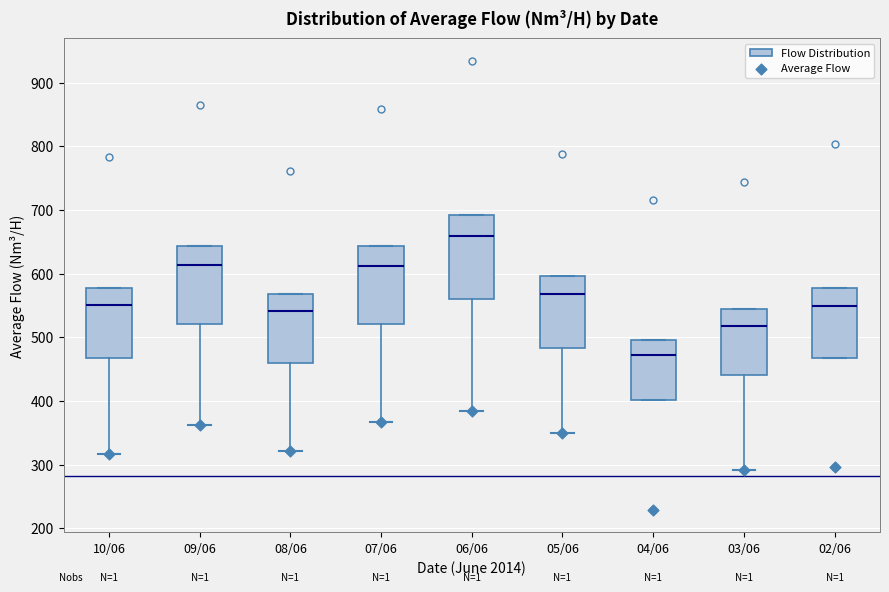

Where does the lower whisker of the box for 05/06 end on the y-axis? The values are not printed on the chart, so give them approximately, as read against the axis.

350